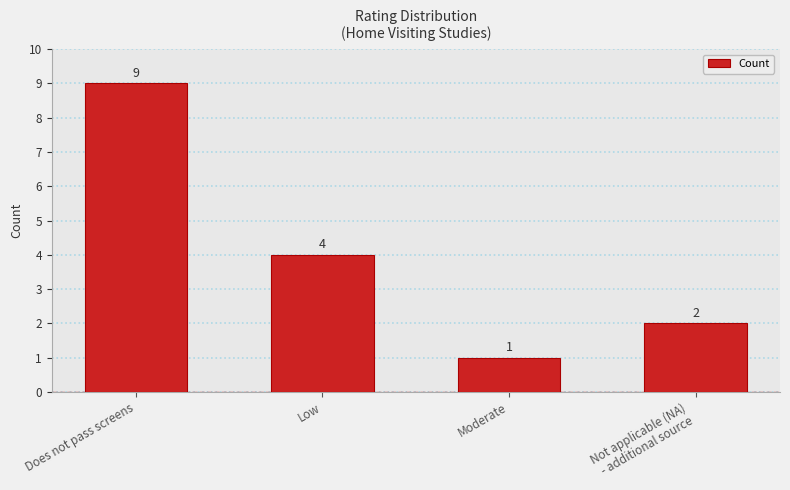

How many values are between 2 and 9?

3